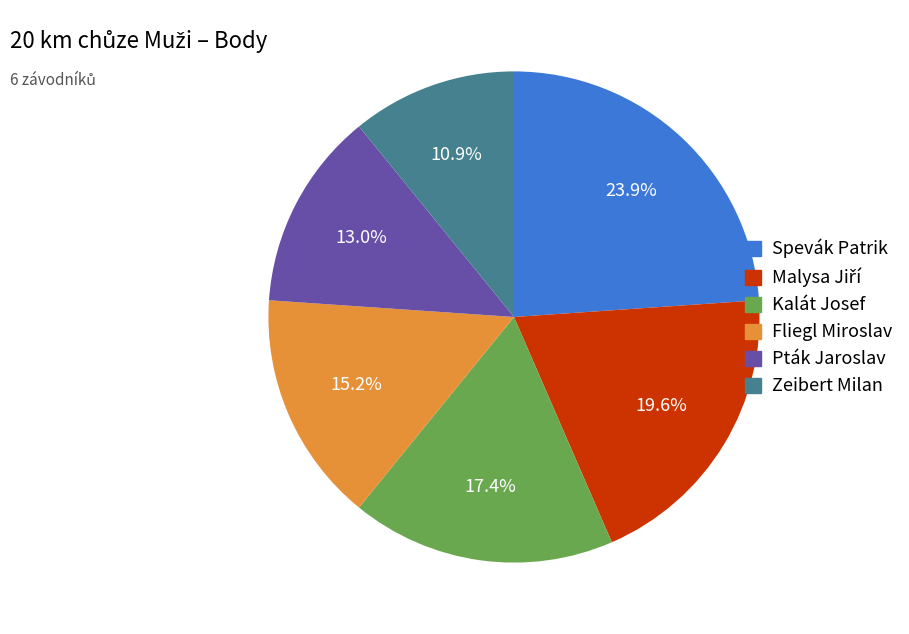

Count the number of slices in the pie.

6